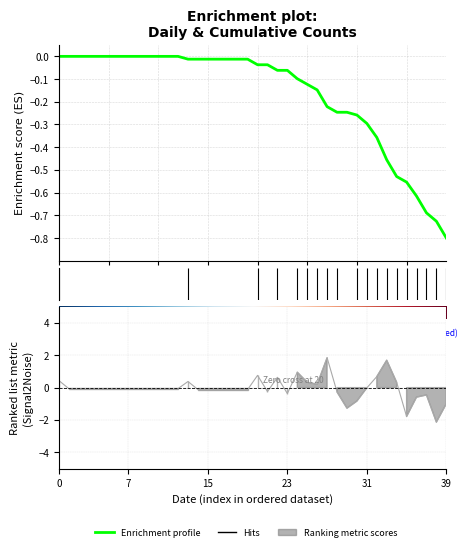

Which category has the lowest value across all series?

39